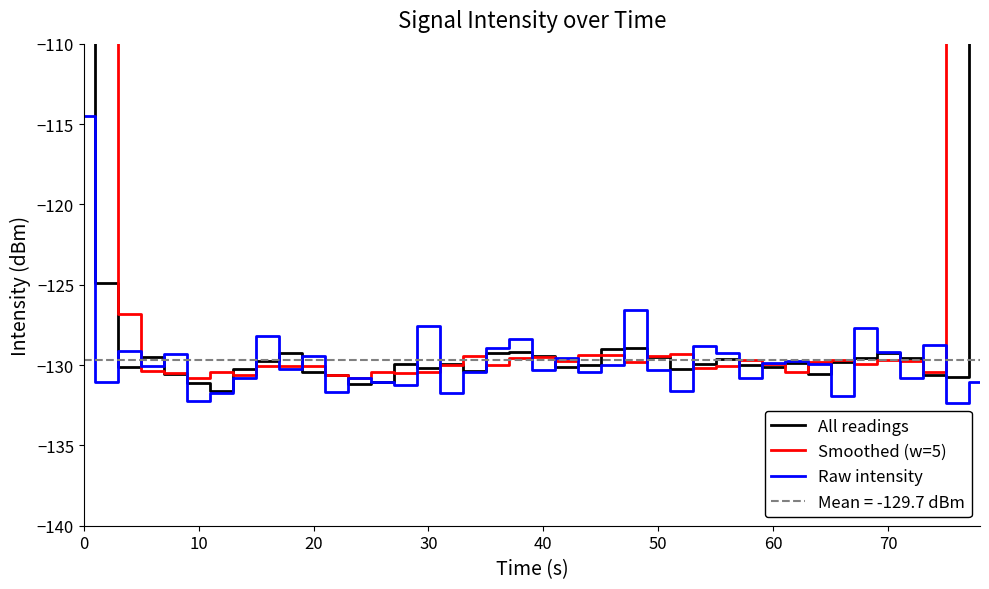

True or false: Raw intensity has a value of -130.3 at 40.

True